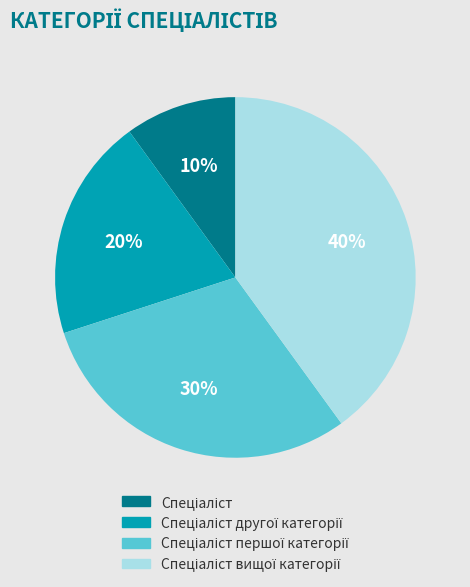

Is there a majority slice in this chart?

No